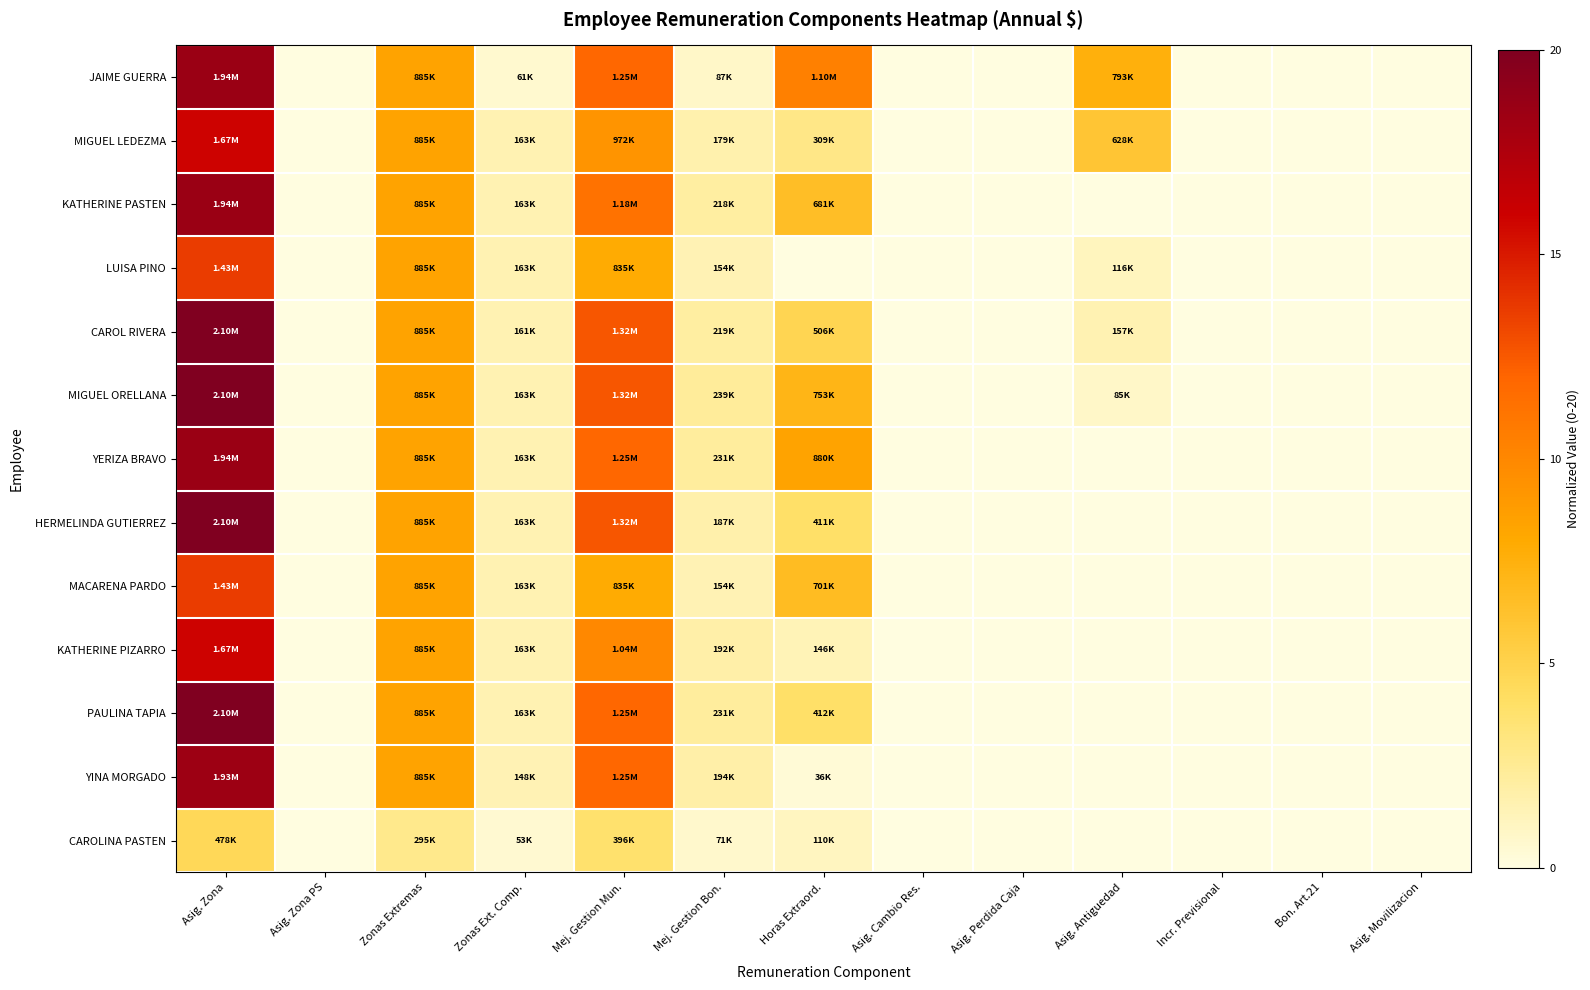

Count the number of data series in this chart.

13